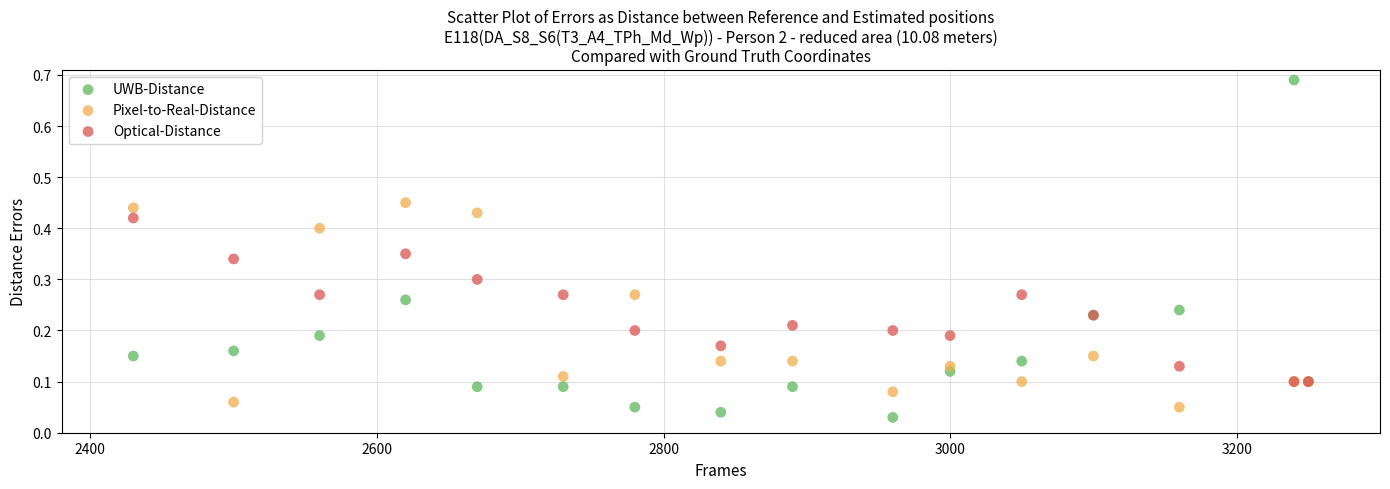

Which series contains the lowest Y value?

UWB-Distance